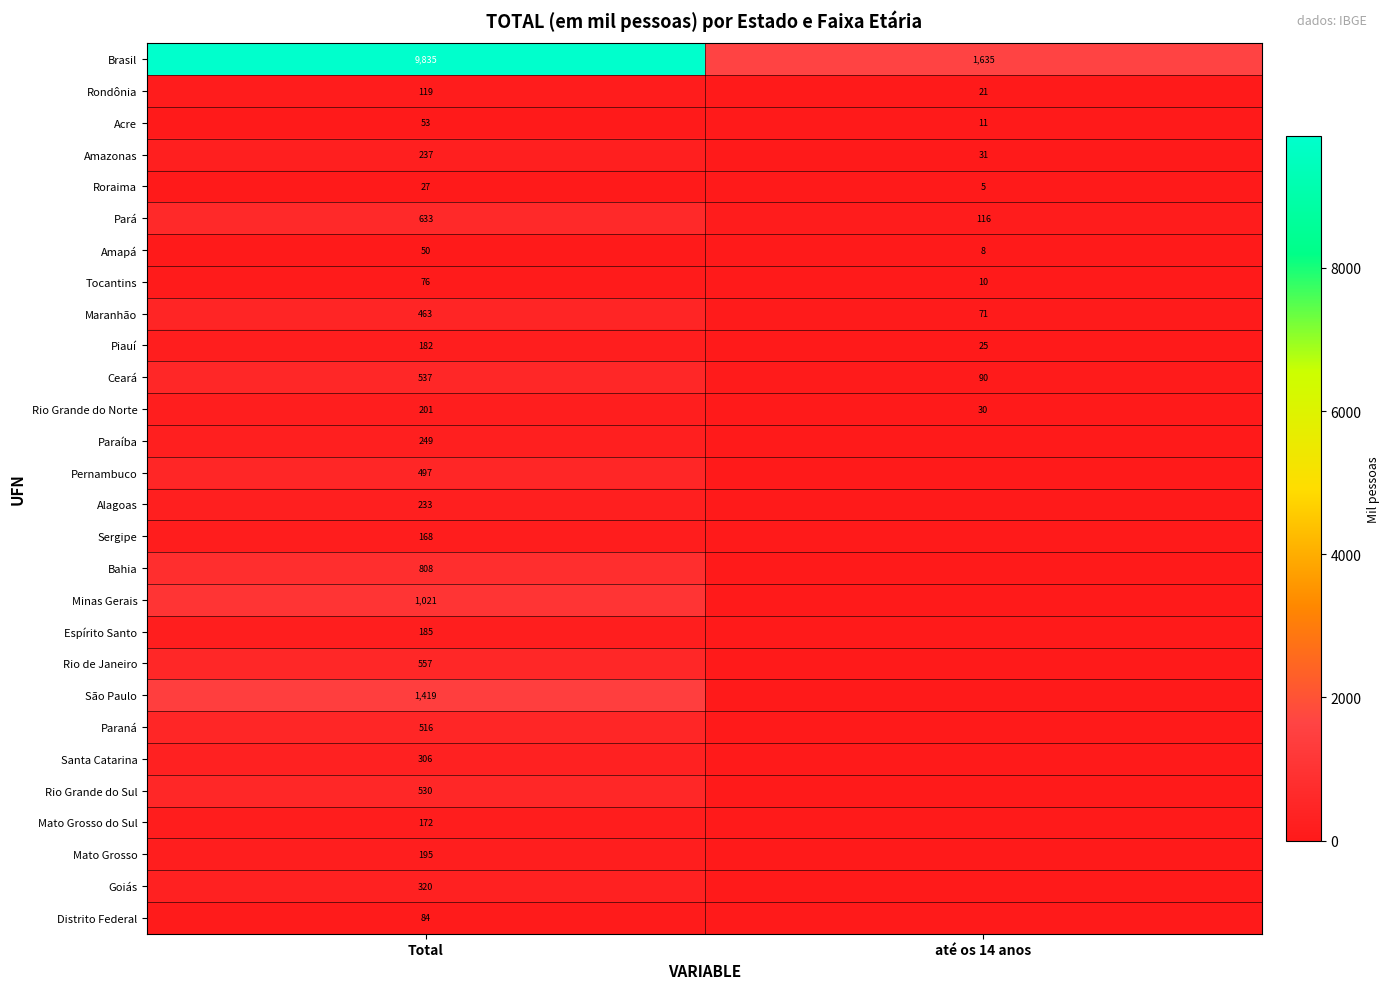

Which category has the lowest value in the Amazonas series?

até os 14 anos